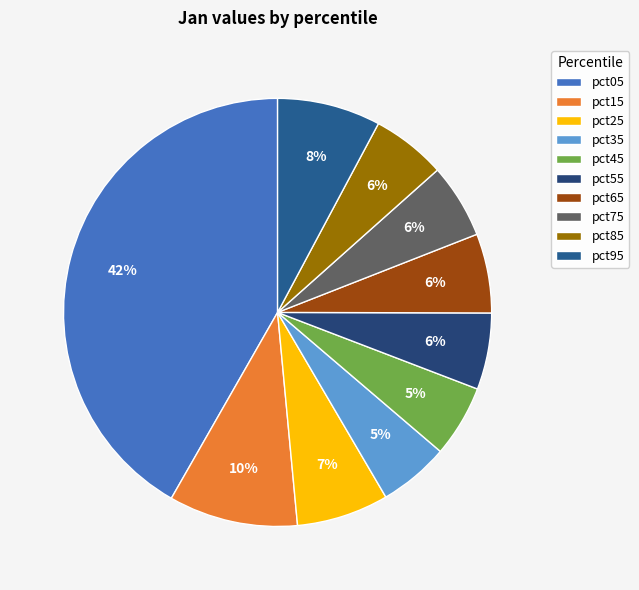

How much of the chart is everything except pct75?

94.4%